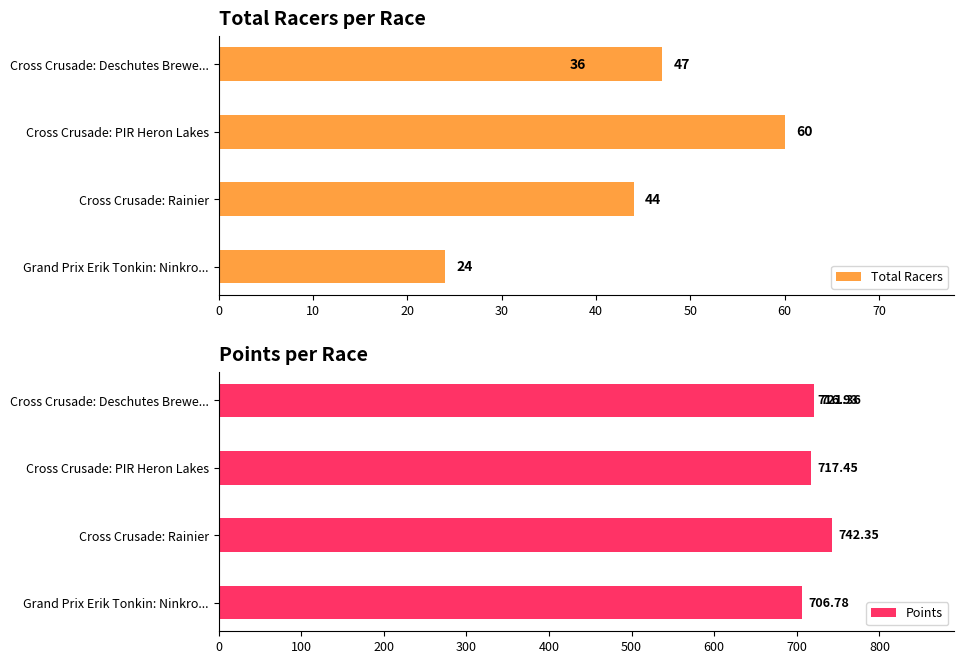

Reading right to left, what are all the values shown in this chart?

Total Racers: 36.0	47.0	60.0	44.0	24.0
Points: 721.4	716.9	717.4	742.4	706.8